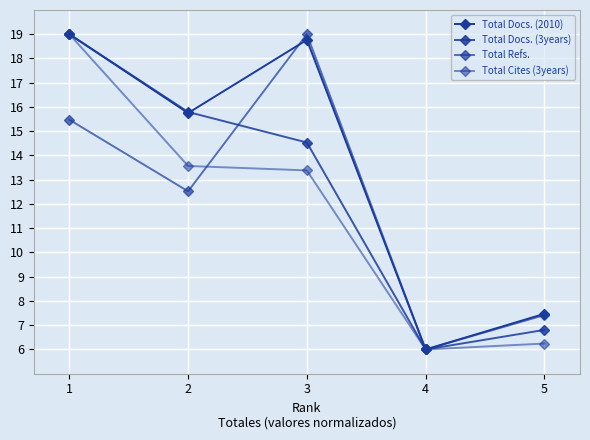

Where do Total Docs. (3years) and Total Docs. (2010) first cross each other?

2 and 3